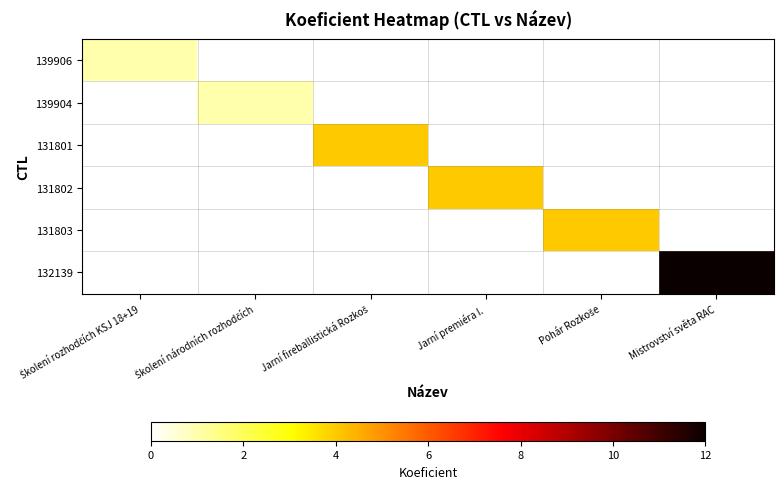

Reading right to left, extract all data points from this chart.

139906: Mistrovství světa RAC=0	Pohár Rozkoše=0	Jarní premiéra I.=0	Jarní fireballistická Rozkoš=0	Školení národních rozhodčích=0	Školení rozhodčích KSJ 18+19=1
139904: Mistrovství světa RAC=0	Pohár Rozkoše=0	Jarní premiéra I.=0	Jarní fireballistická Rozkoš=0	Školení národních rozhodčích=1	Školení rozhodčích KSJ 18+19=0
131801: Mistrovství světa RAC=0	Pohár Rozkoše=0	Jarní premiéra I.=0	Jarní fireballistická Rozkoš=4	Školení národních rozhodčích=0	Školení rozhodčích KSJ 18+19=0
131802: Mistrovství světa RAC=0	Pohár Rozkoše=0	Jarní premiéra I.=4	Jarní fireballistická Rozkoš=0	Školení národních rozhodčích=0	Školení rozhodčích KSJ 18+19=0
131803: Mistrovství světa RAC=0	Pohár Rozkoše=4	Jarní premiéra I.=0	Jarní fireballistická Rozkoš=0	Školení národních rozhodčích=0	Školení rozhodčích KSJ 18+19=0
132139: Mistrovství světa RAC=12	Pohár Rozkoše=0	Jarní premiéra I.=0	Jarní fireballistická Rozkoš=0	Školení národních rozhodčích=0	Školení rozhodčích KSJ 18+19=0